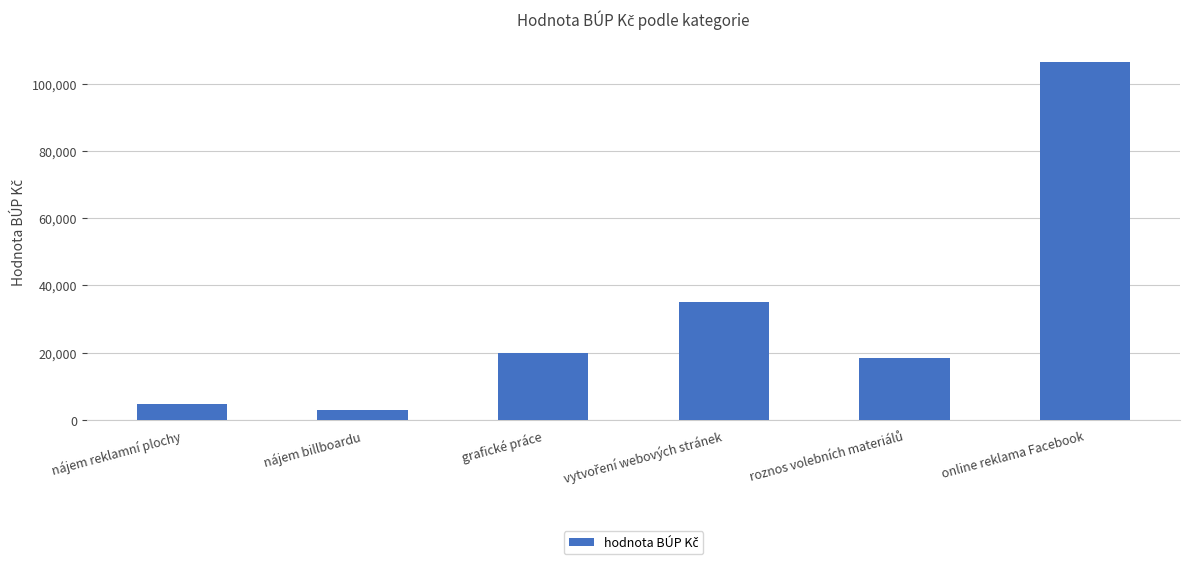

The chart shows a value of 20000.0 at grafické práce. True or false?

True